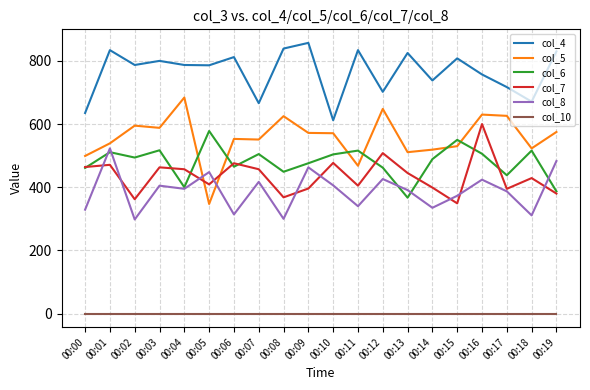

The col_10 series shows 0 at 00:10. True or false?

True